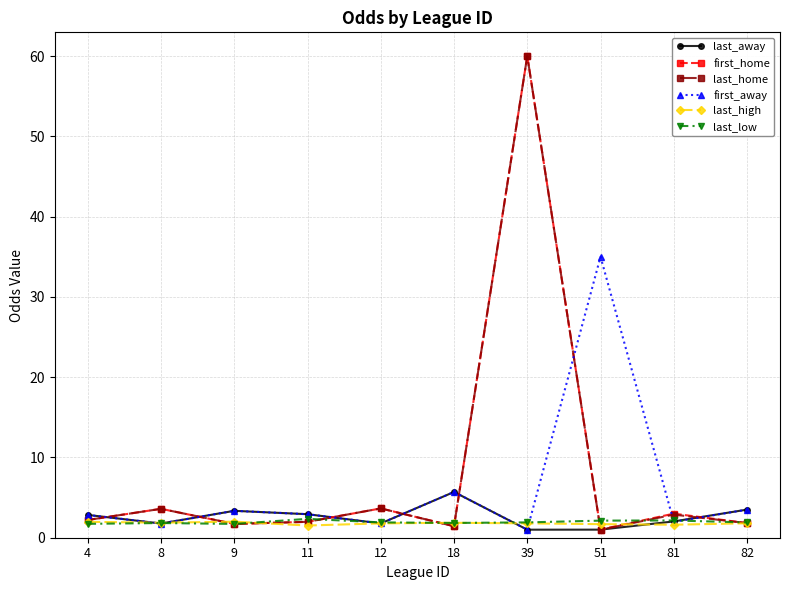

What are all the series names shown in the legend?

last_away, first_home, last_home, first_away, last_high, last_low